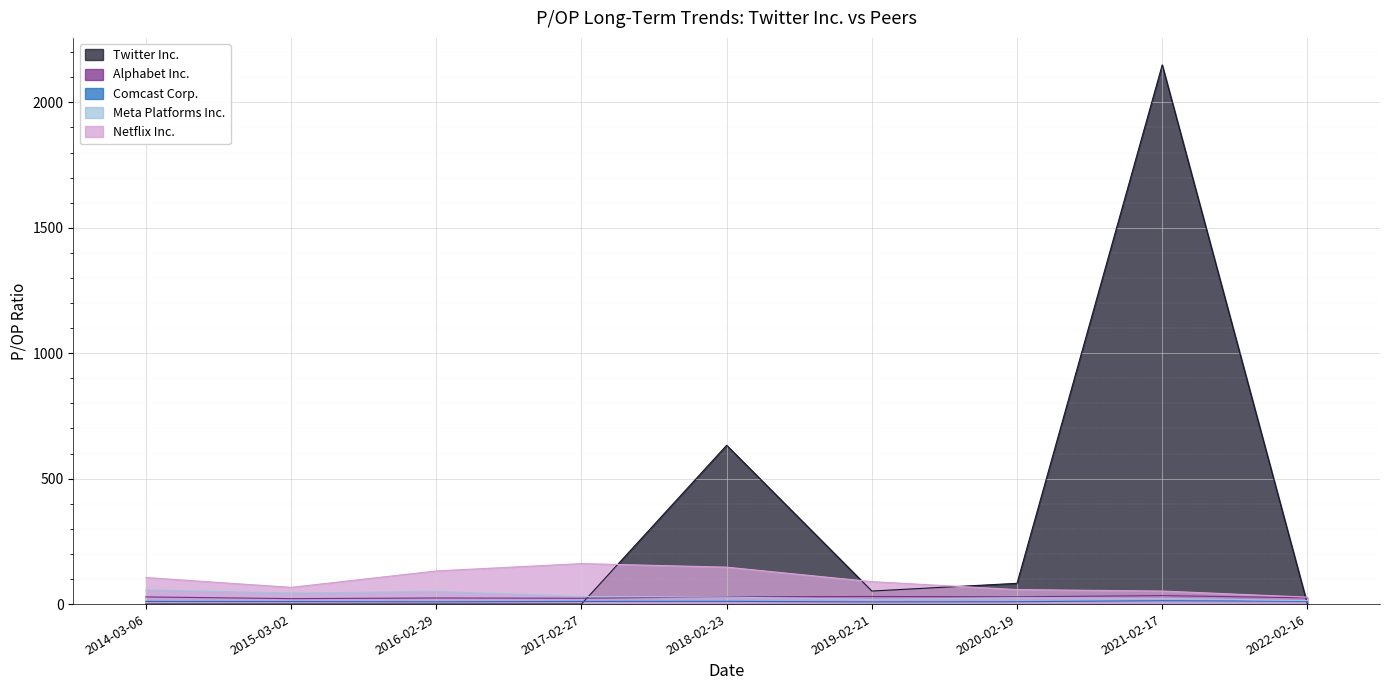

Is it true that Alphabet Inc. equals 28.7 at 2015-03-02?

False